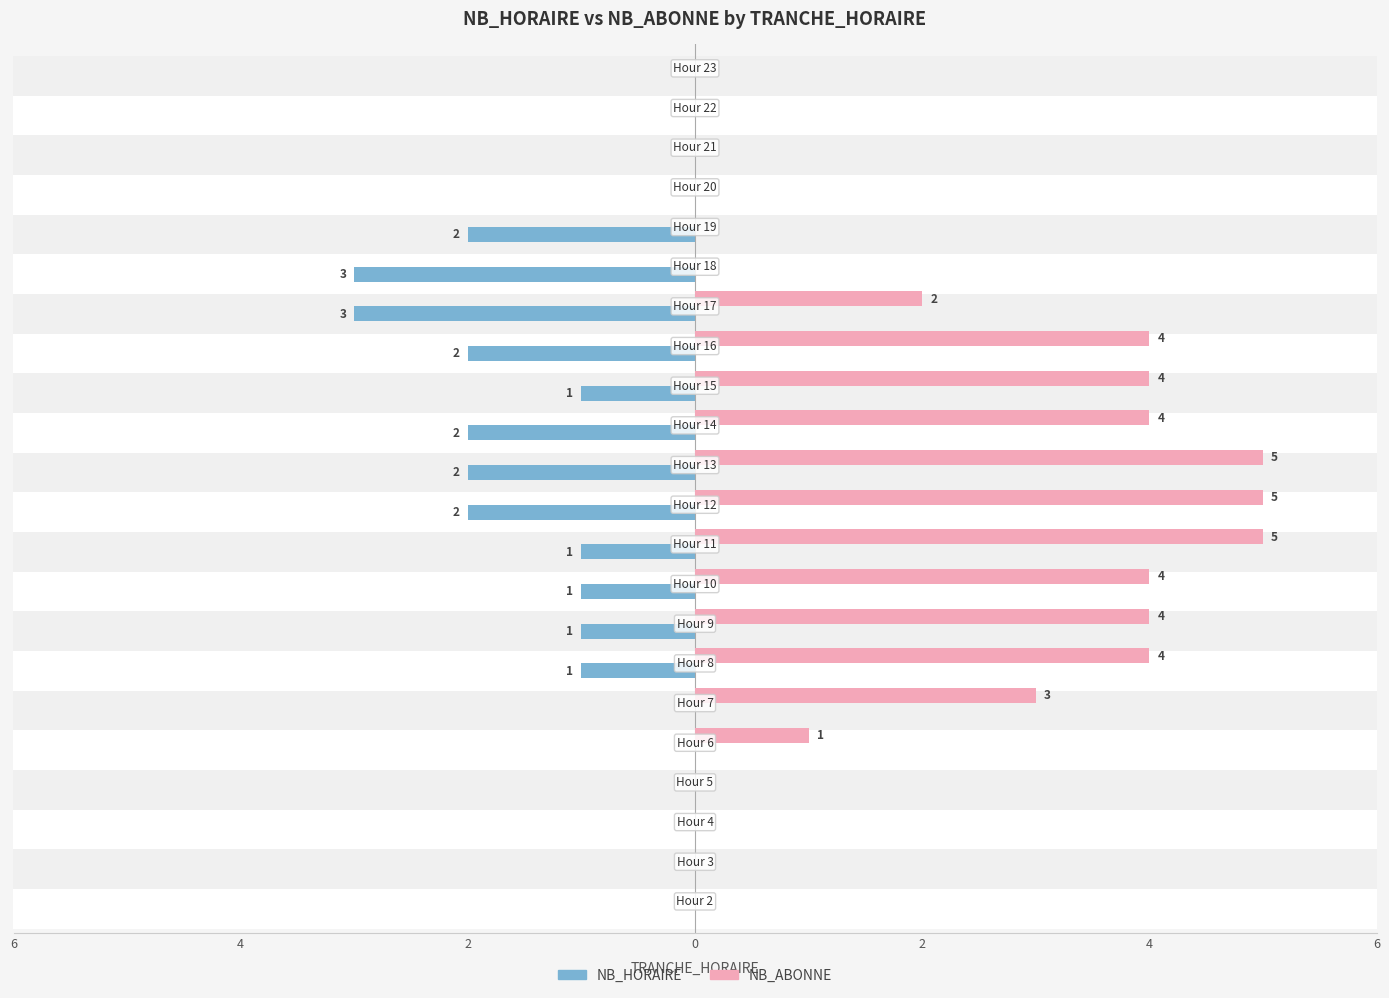

What are all the series names shown in the legend?

NB_HORAIRE, NB_ABONNE